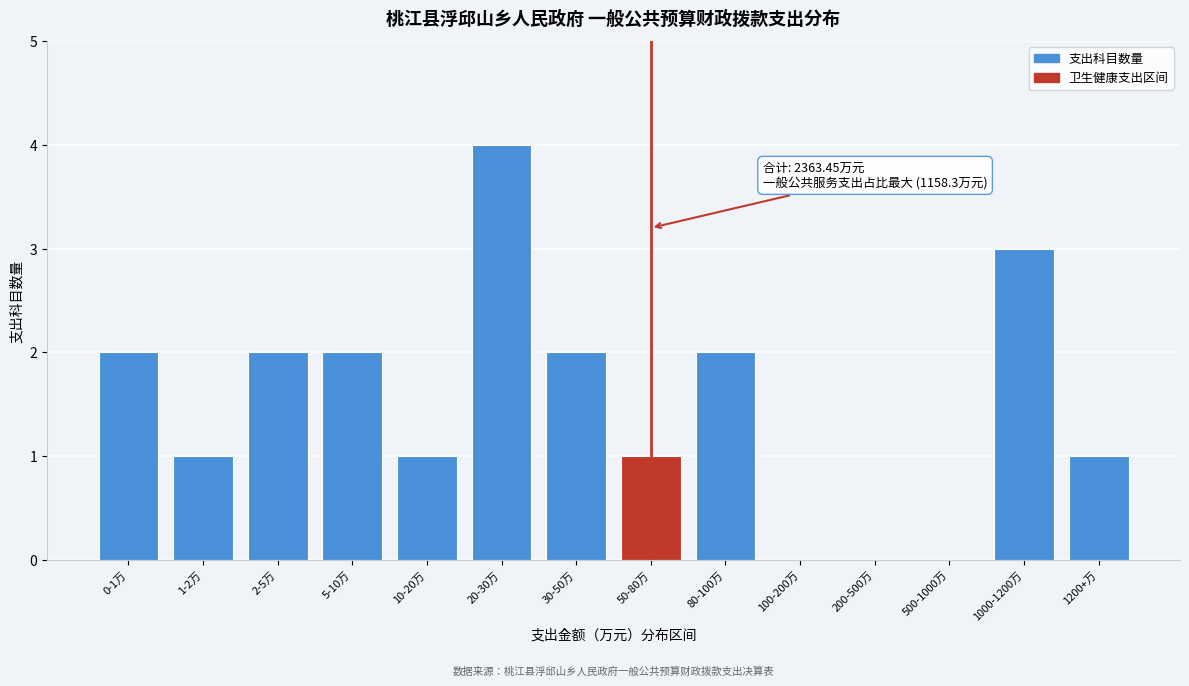

Reading left to right, extract all data points from this chart.

0-1万=2	1-2万=1	2-5万=2	5-10万=2	10-20万=1	20-30万=4	30-50万=2	50-80万=1	80-100万=2	100-200万=0	200-500万=0	500-1000万=0	1000-1200万=3	1200+万=1